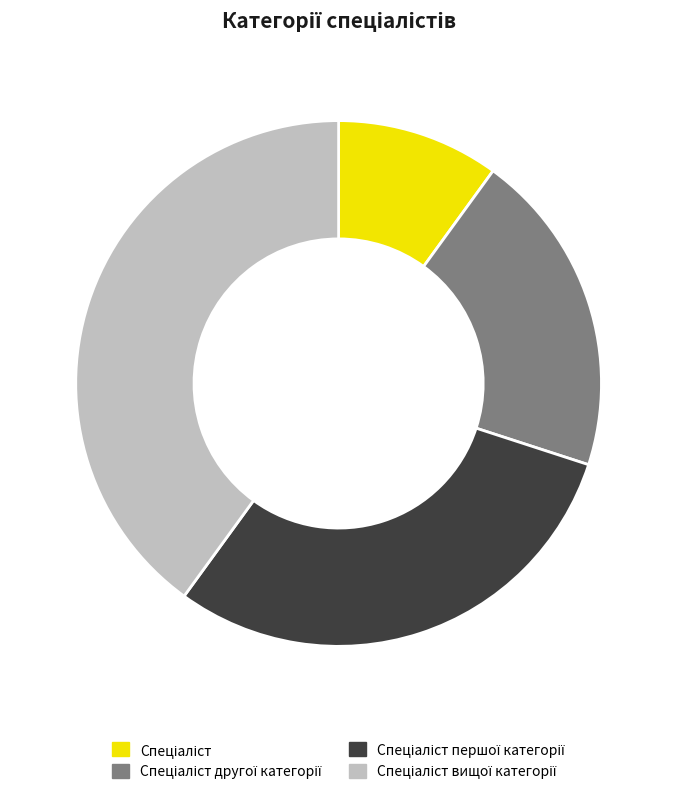

Does any single category account for the majority?

No